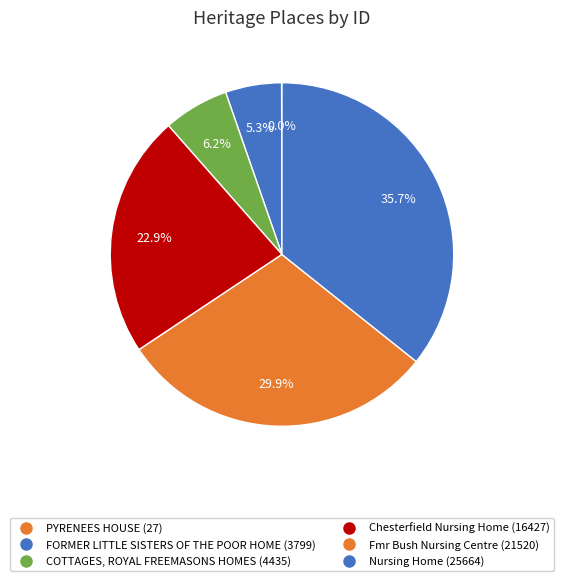

Combined, what portion of the pie is PYRENEES HOUSE and Fmr Bush Nursing Centre?

30.0%